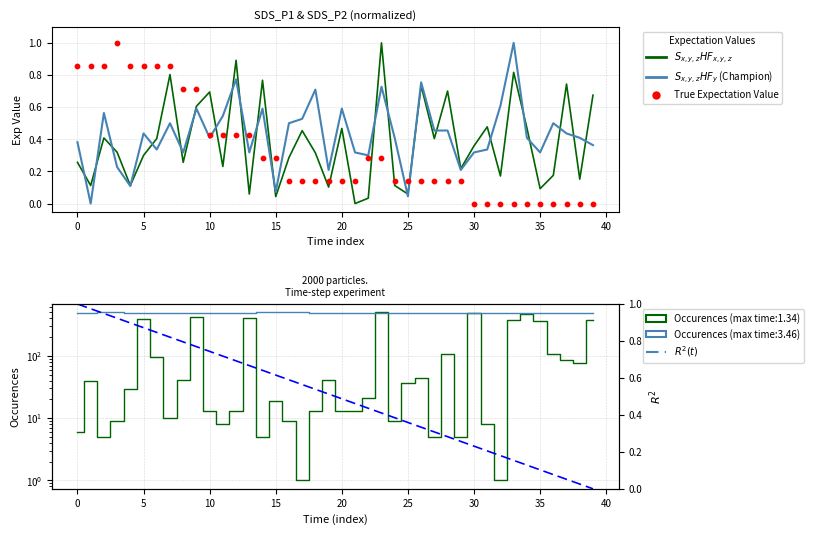

What is the total value across all series at 35?

539.8